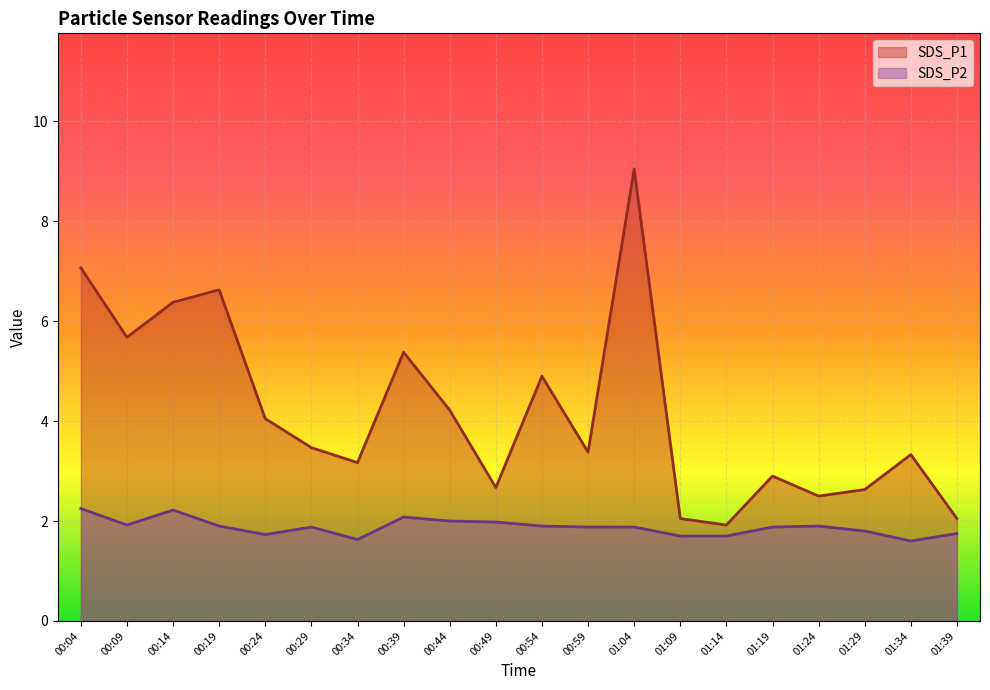

How many lines are shown in the chart?

2